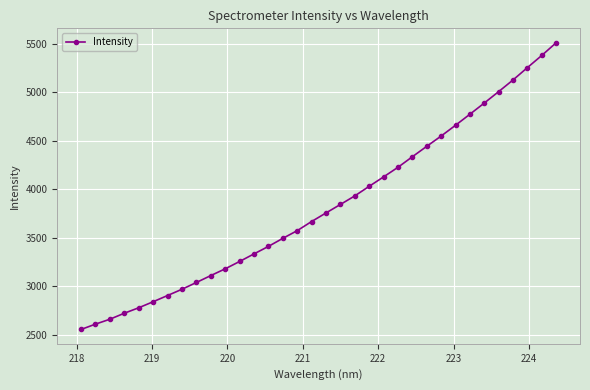

Reading left to right, extract all data points from this chart.

2557.0	2611.8	2662.5	2724.3	2780.5	2842.8	2906.9	2971.4	3041.2	3112.5	3182.1	3257.8	3335.9	3413.2	3496.3	3575.6	3669.8	3758.2	3845.7	3933.9	4033.0	4129.9	4229.0	4337.7	4445.4	4551.3	4662.4	4776.3	4891.7	5009.6	5129.9	5257.2	5382.8	5513.7